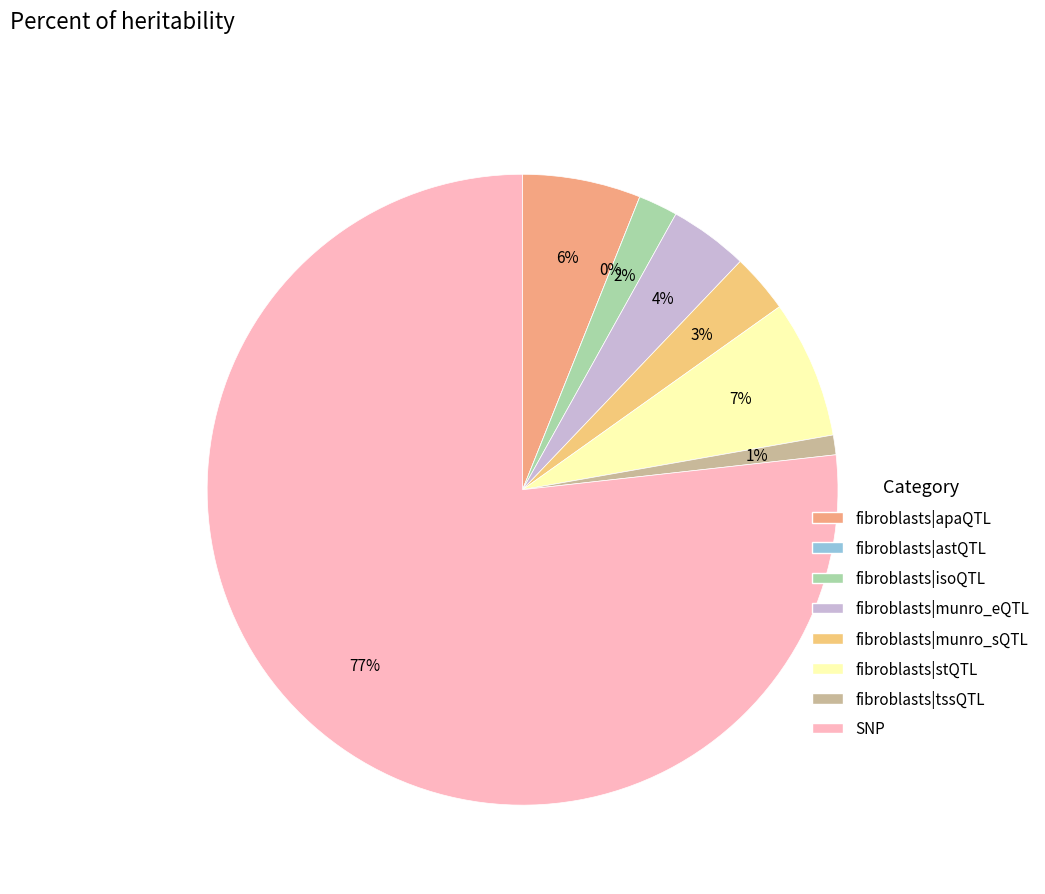

How many segments does this pie chart have?

8